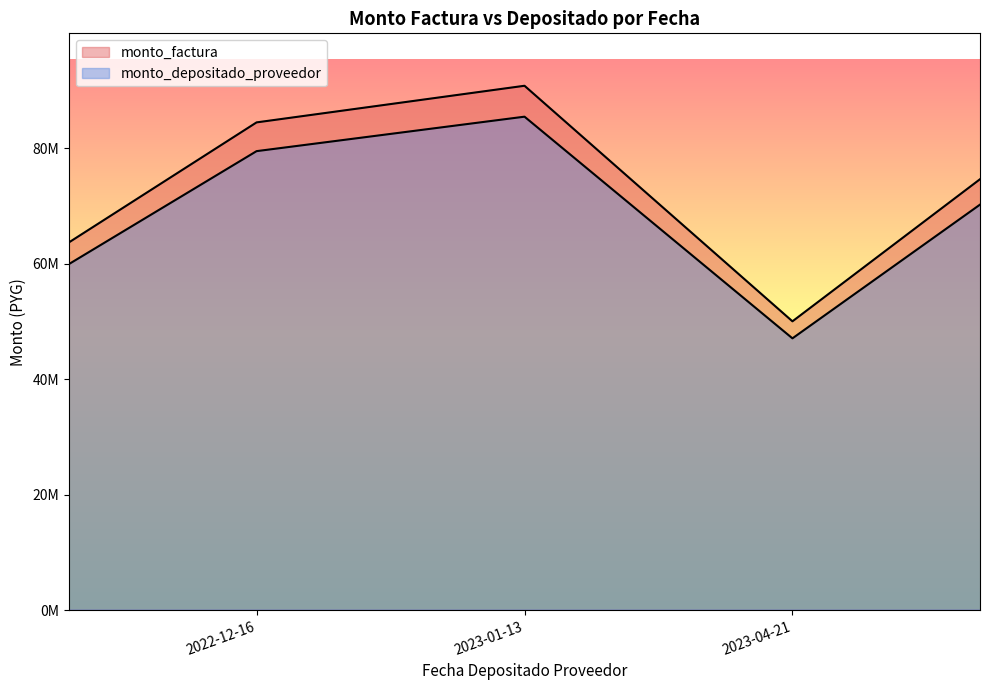

What are all the series names shown in the legend?

monto_factura, monto_depositado_proveedor